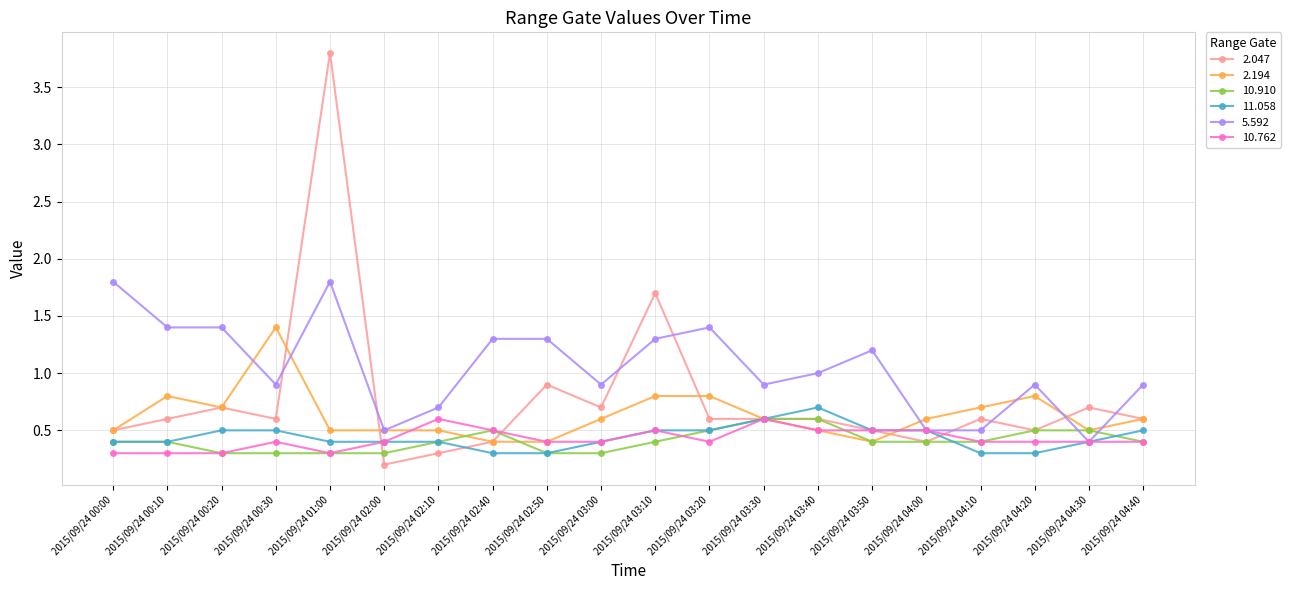

What is the sum of all 2.194 values?

12.6